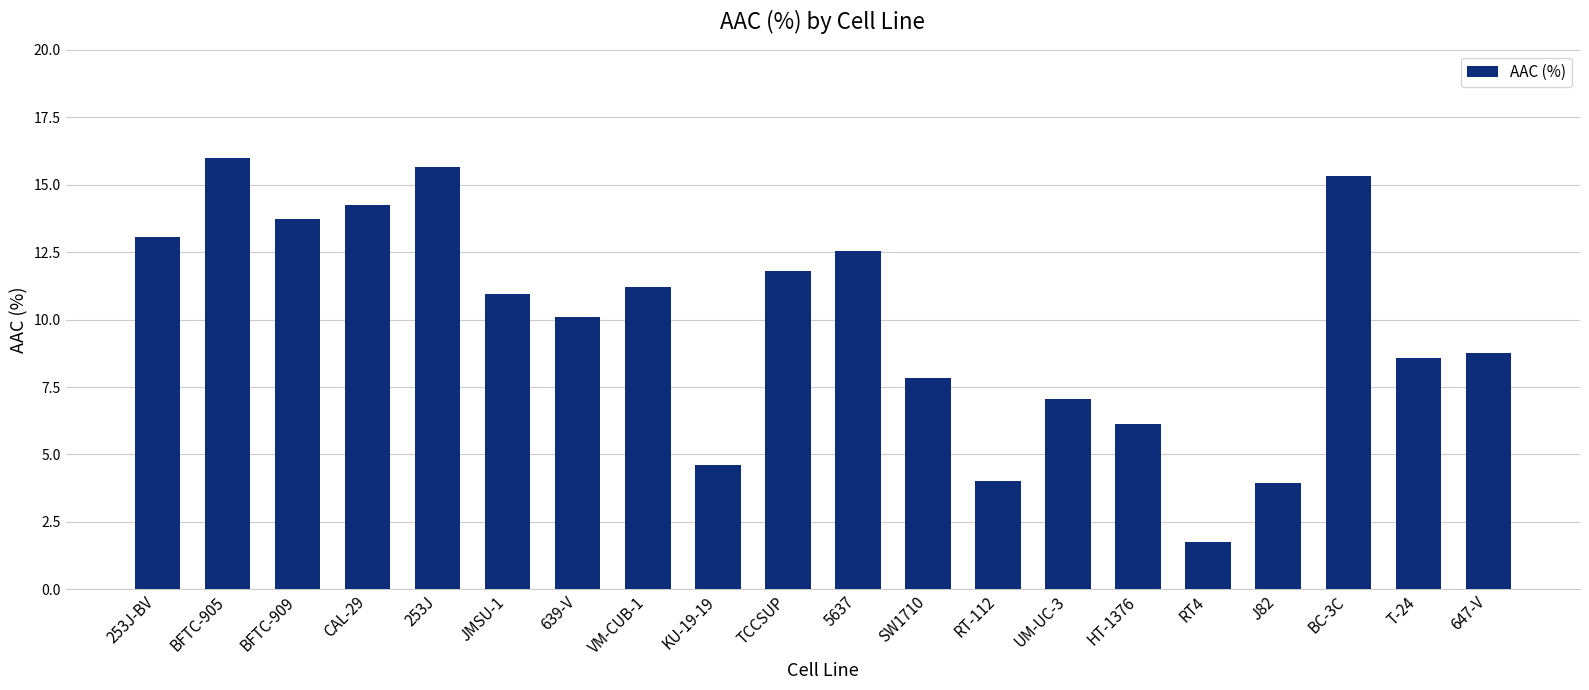

What is the smallest value displayed?

1.8